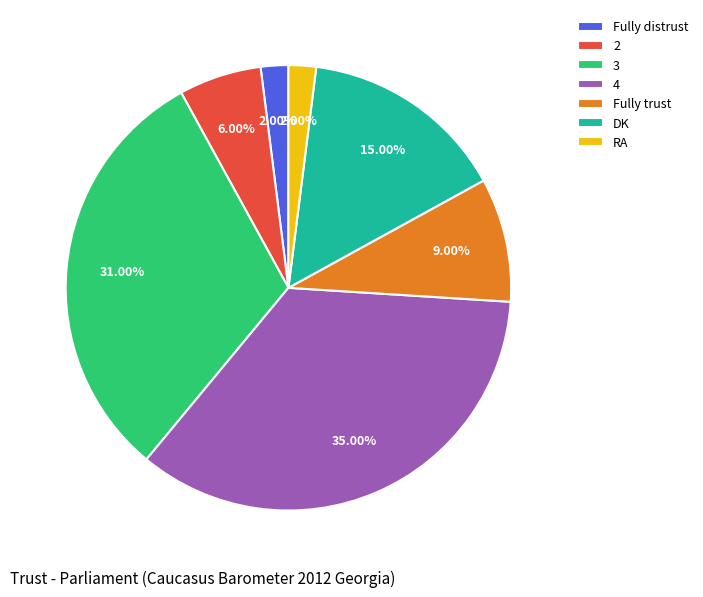

Count the number of slices in the pie.

7